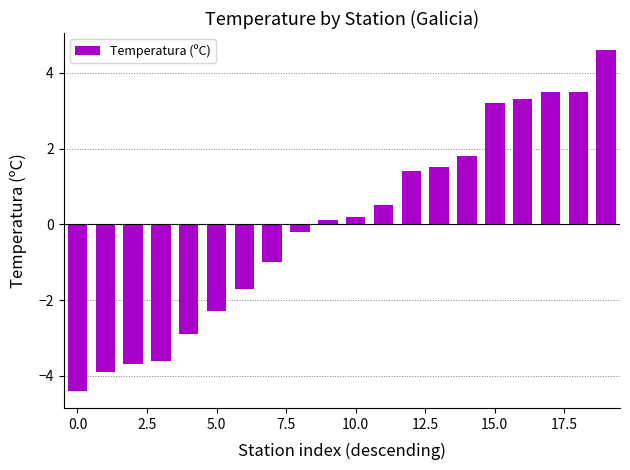

What is the smallest value displayed?

-4.4